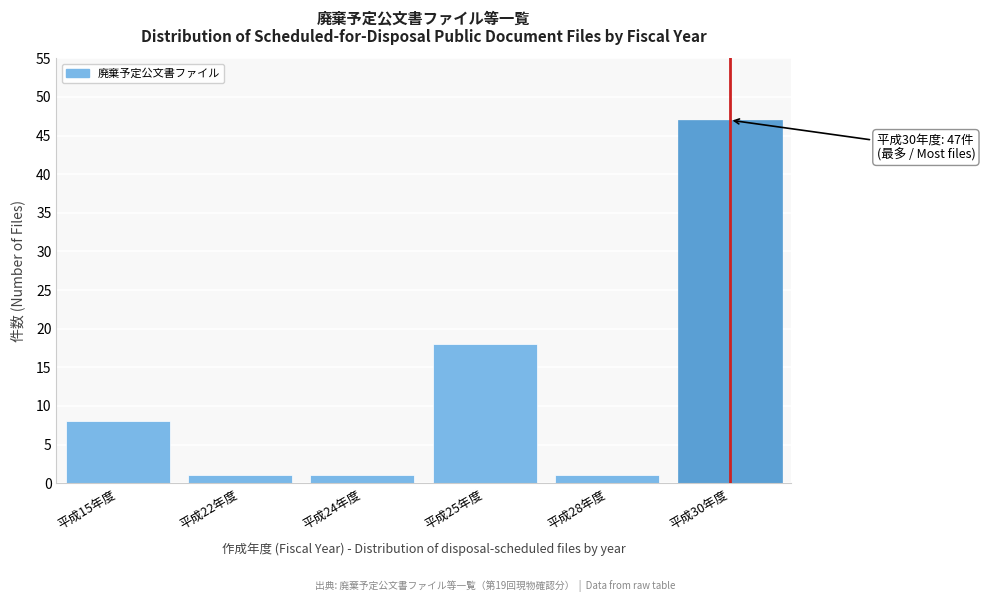

Reading right to left, list all the values displayed in this chart.

平成30年度=47	平成28年度=1	平成25年度=18	平成24年度=1	平成22年度=1	平成15年度=8